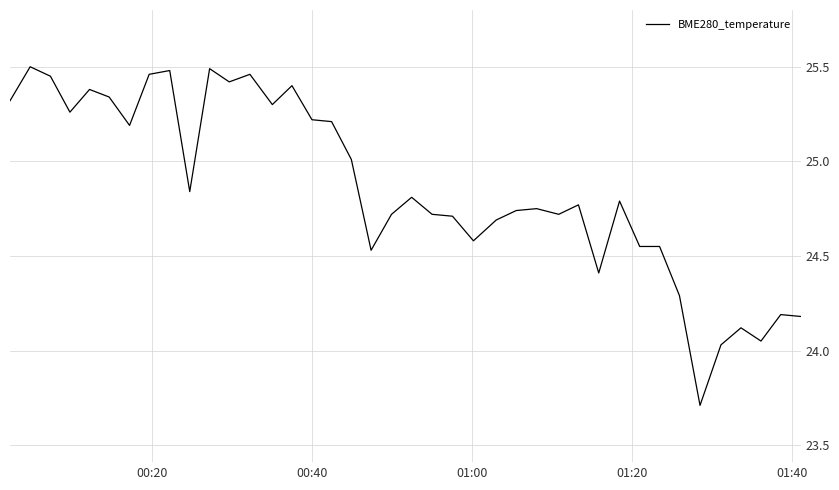

What is the difference between the maximum and minimum values?

1.8